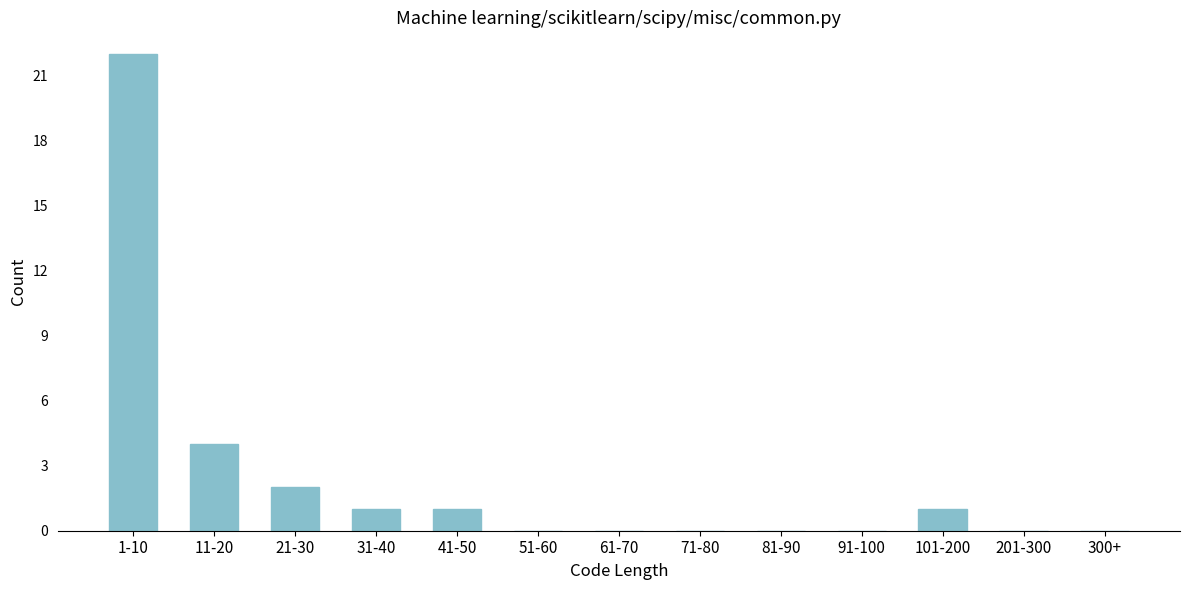

Reading left to right, transcribe all the data shown in this chart.

1-10=22	11-20=4	21-30=2	31-40=1	41-50=1	51-60=0	61-70=0	71-80=0	81-90=0	91-100=0	101-200=1	201-300=0	300+=0